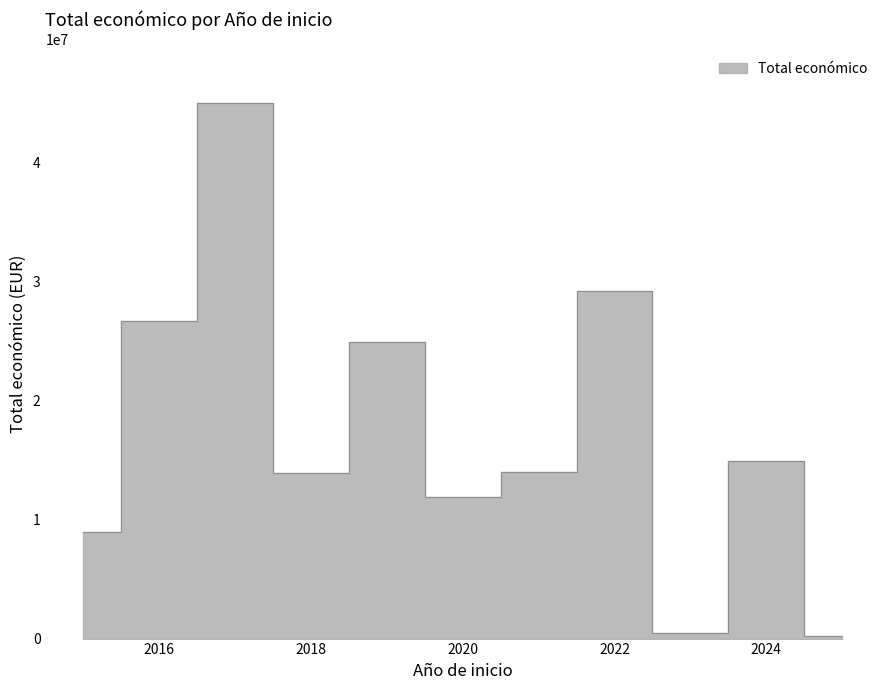

The chart shows a value of 8570698 at 2022. True or false?

False